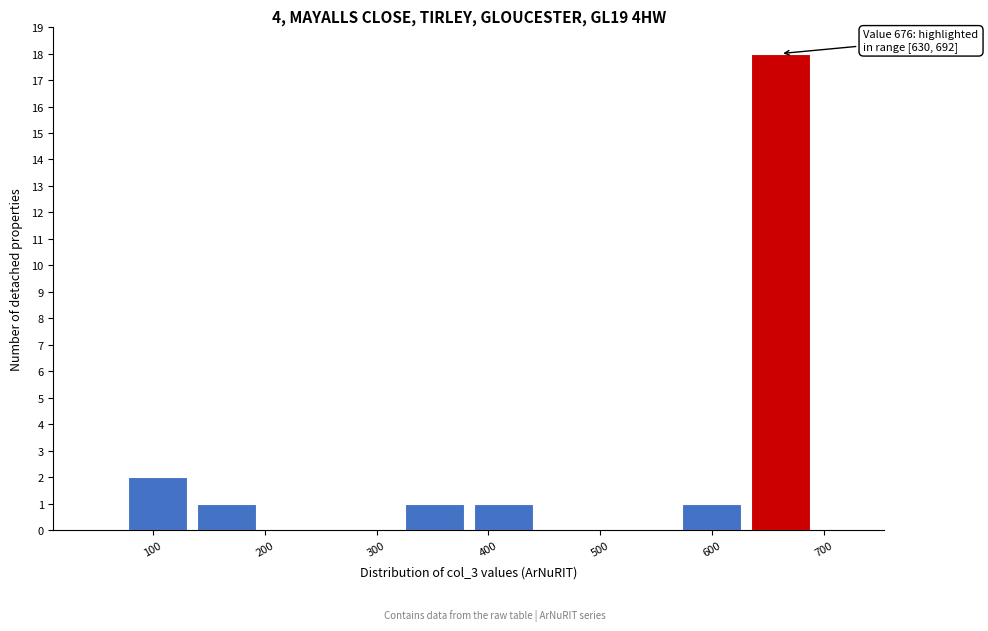

Which range on the x-axis has the tallest bar?

630 to 690